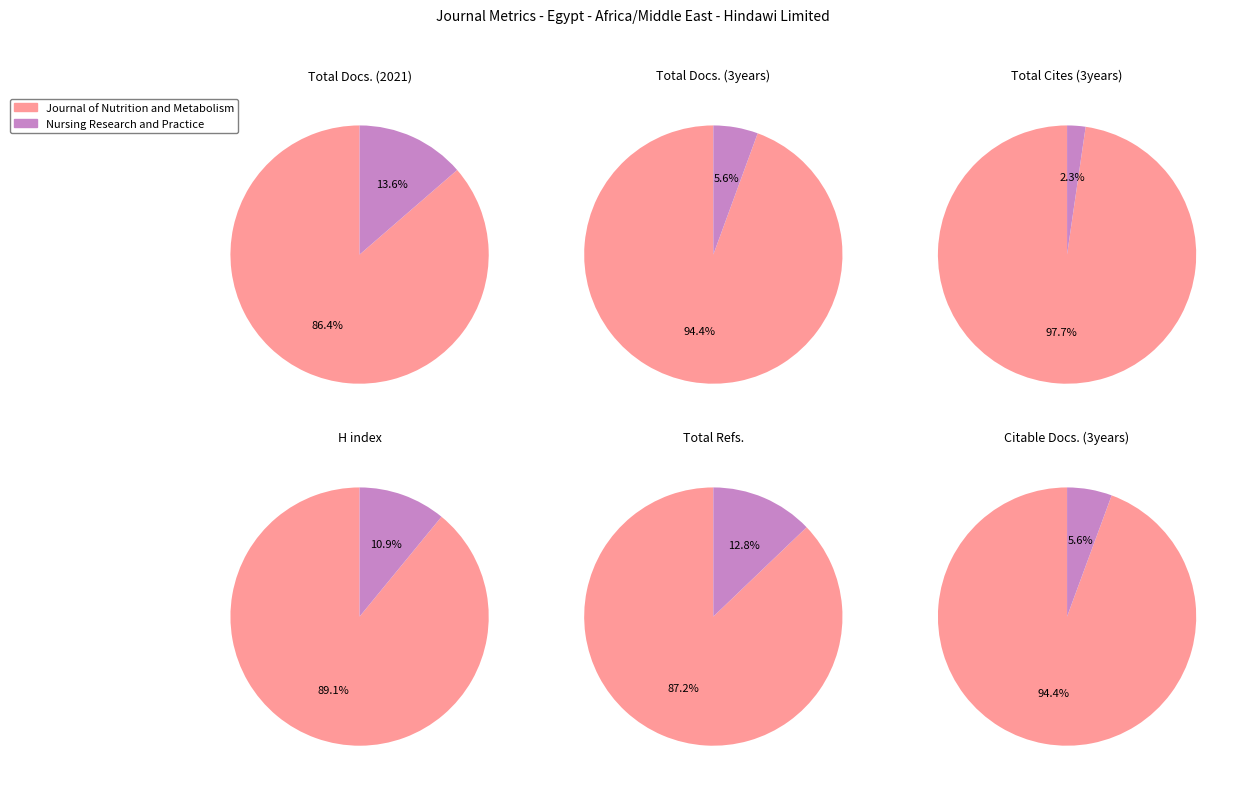

To the nearest percent, what is the difference between the largest and smallest slice percentages?

89%